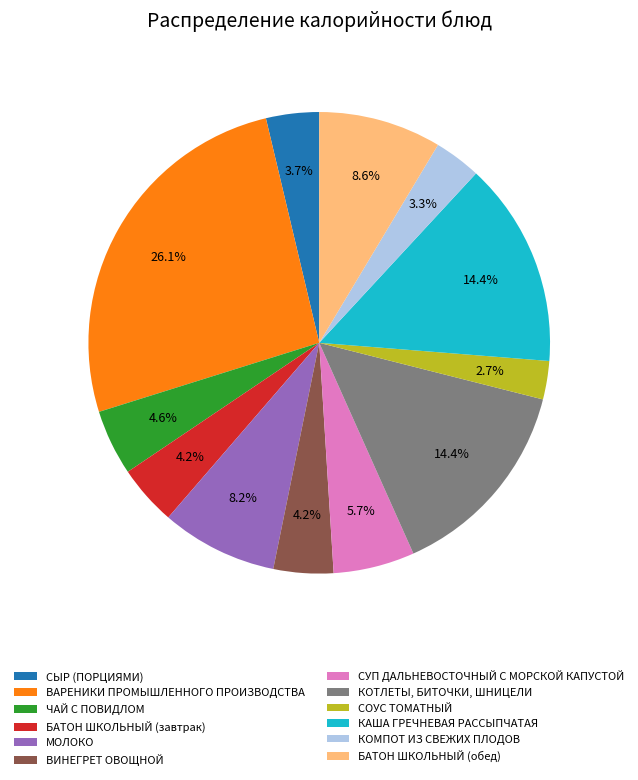

To the nearest percent, what portion does ВИНЕГРЕТ ОВОЩНОЙ represent?

4%